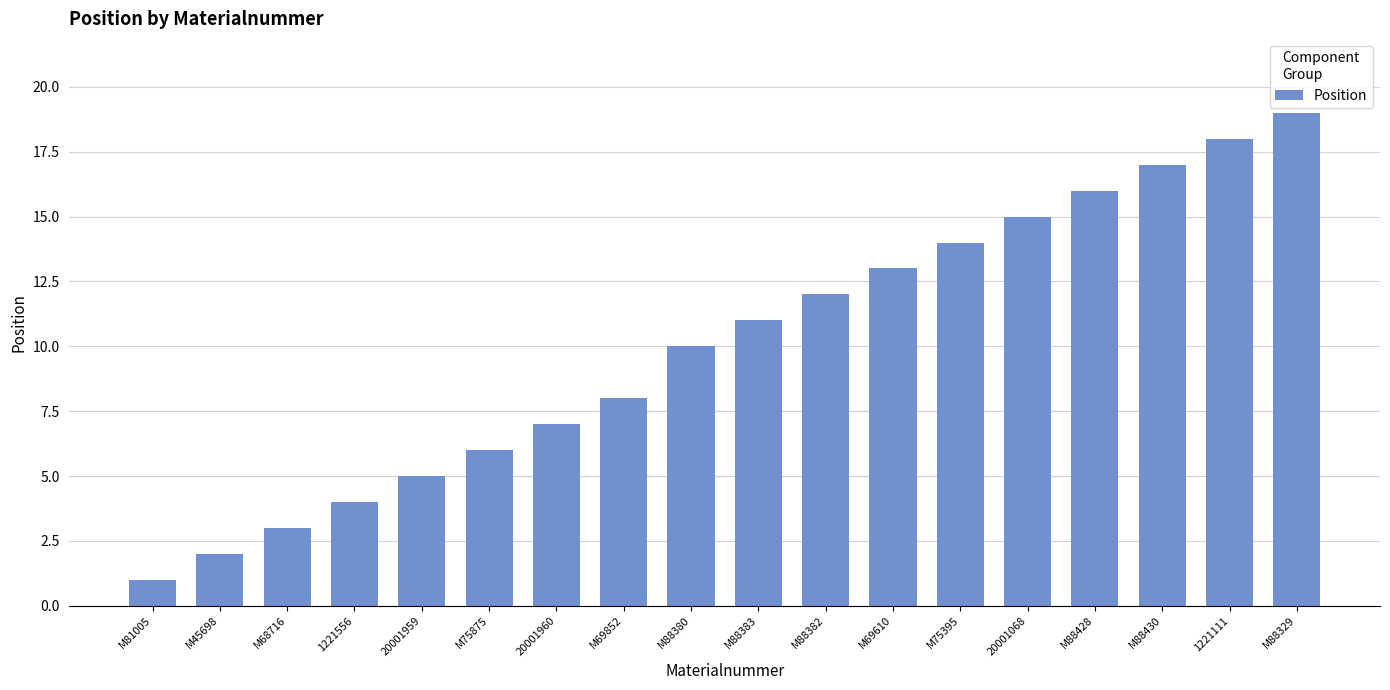

At which category does the chart reach its minimum across all series?

M81005